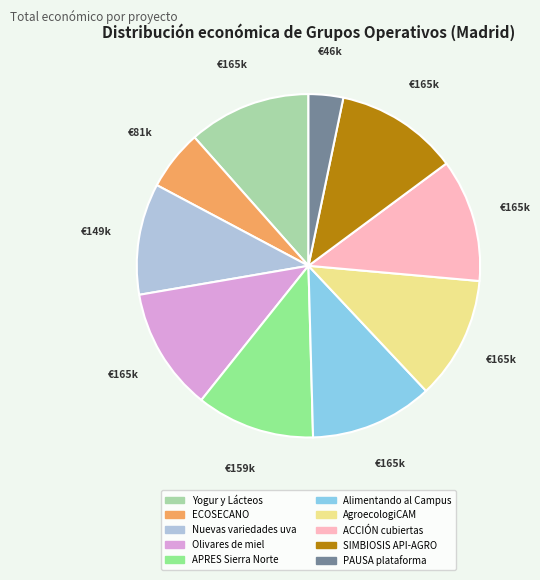

Is there a majority slice in this chart?

No